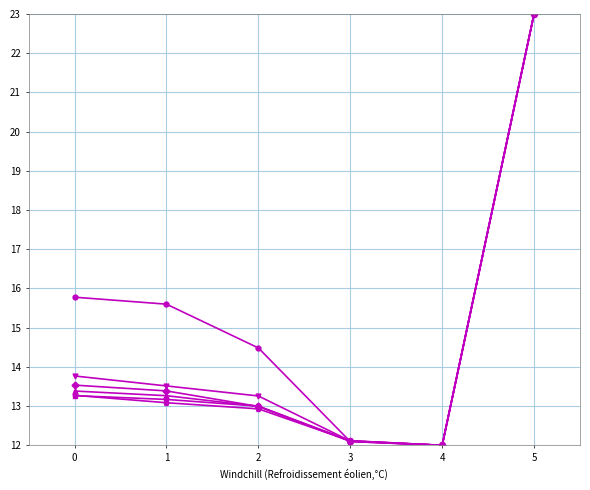

Count the number of data series in this chart.

6